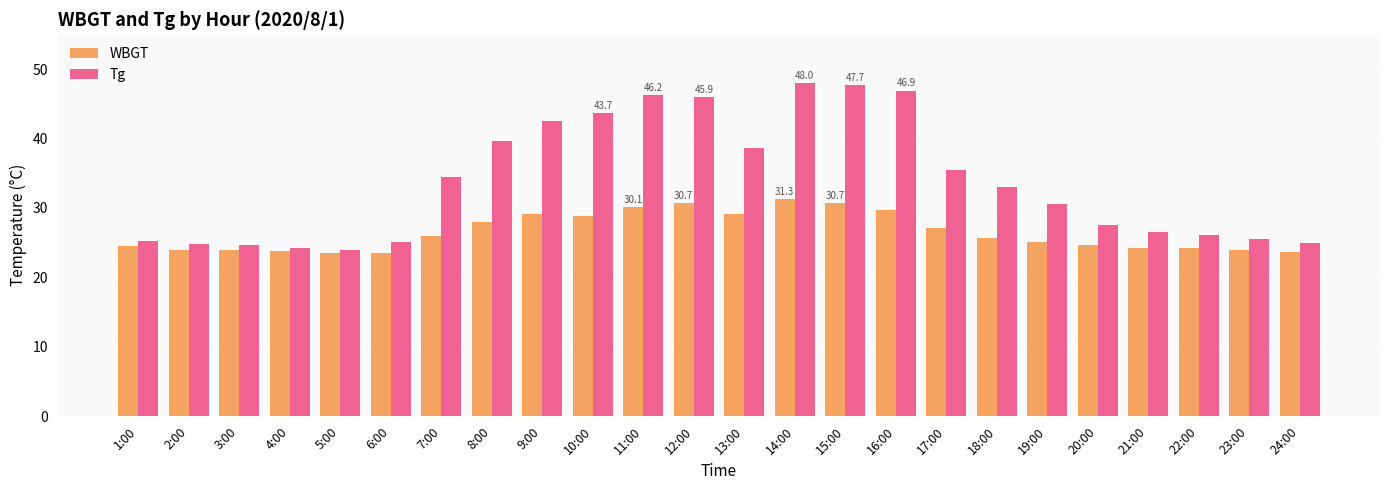

What is the minimum value for WBGT?

23.5